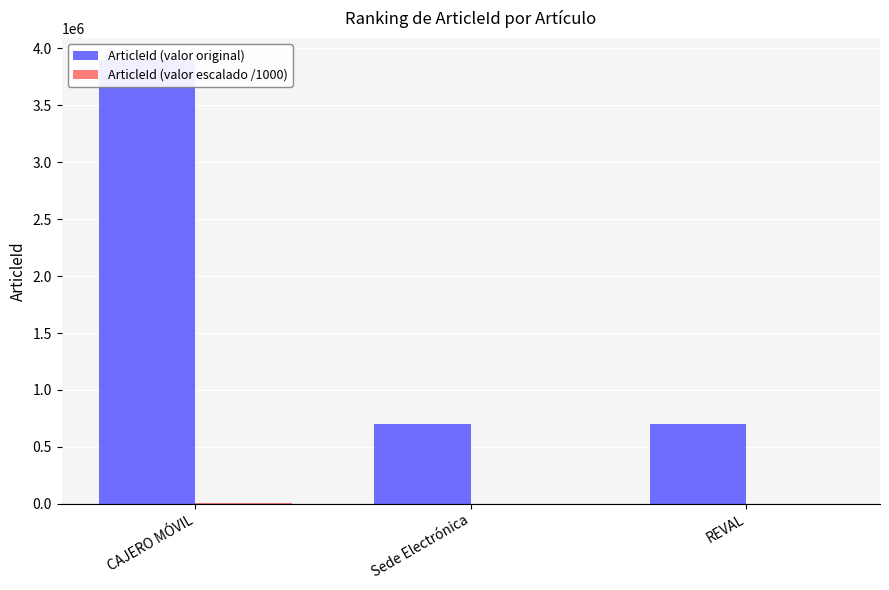

How many bars are there in total?

6